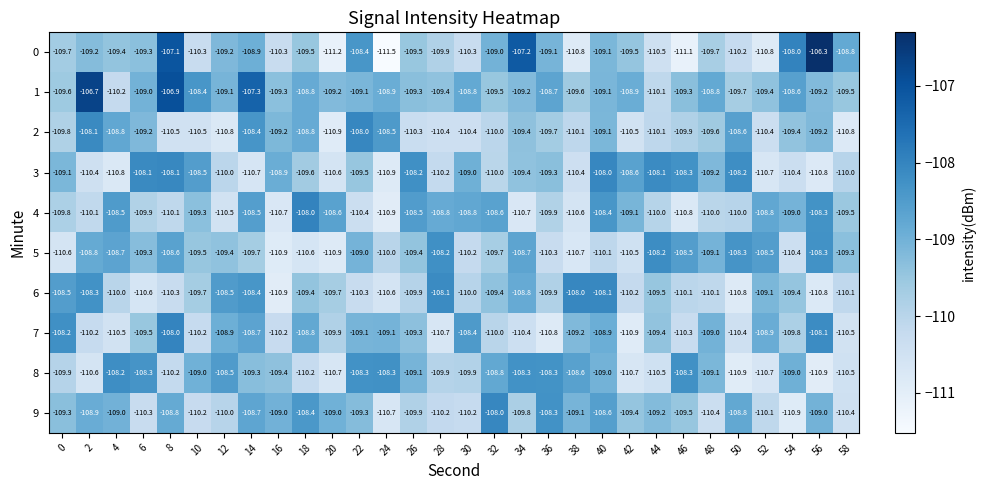

What is the difference between the 6 values at 32 and 38?

1.4